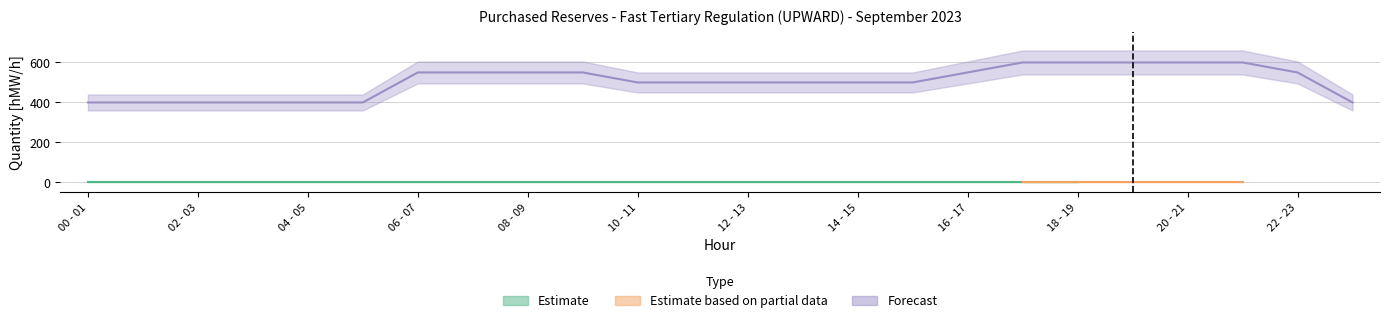

True or false: Estimate and Estimate based on partial data cross at least once.

False